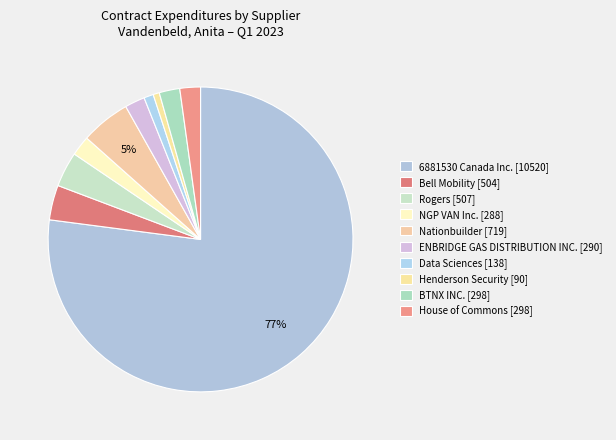

What is the smallest slice in the pie chart?

Henderson Security